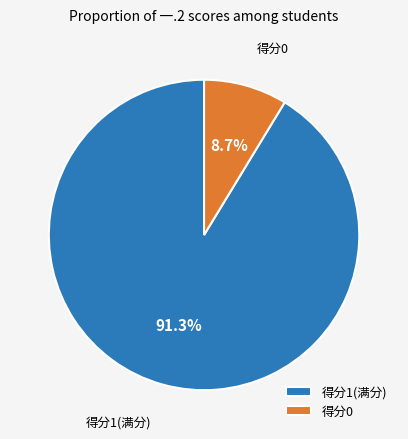

Rank the categories by value from lowest to highest.

得分0, 得分1(满分)